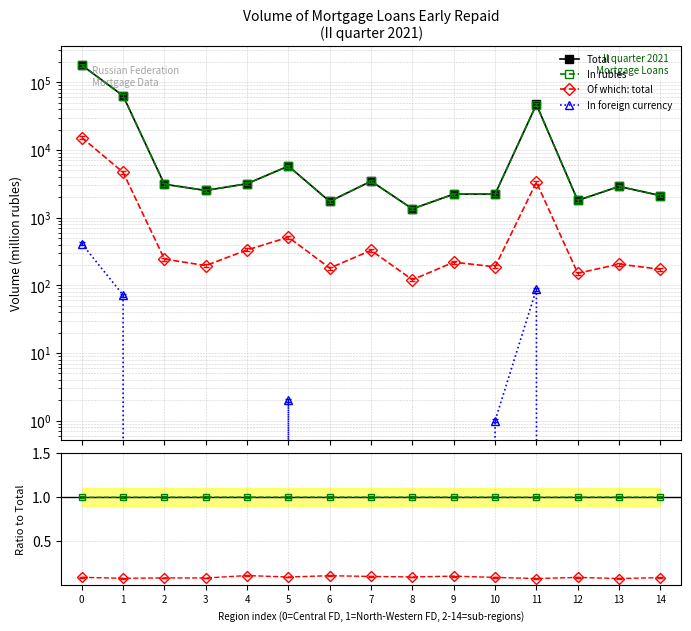

Which series has the largest total across all categories?

Total